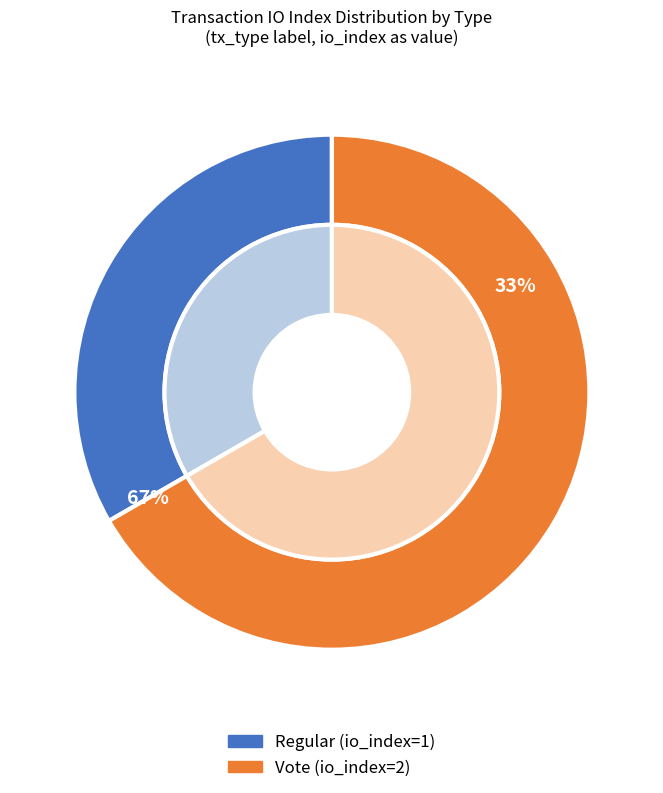

Is it true that Vote is 54% of the pie?

False